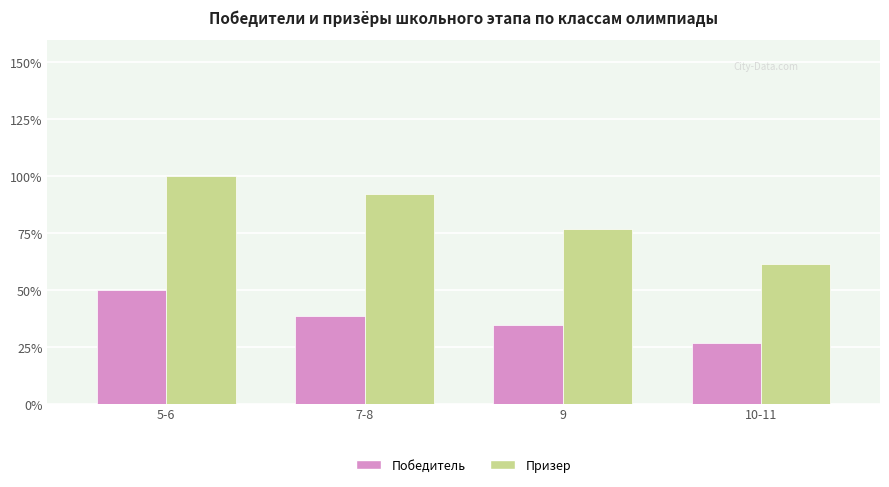

At which label does Призер reach its peak?

5-6